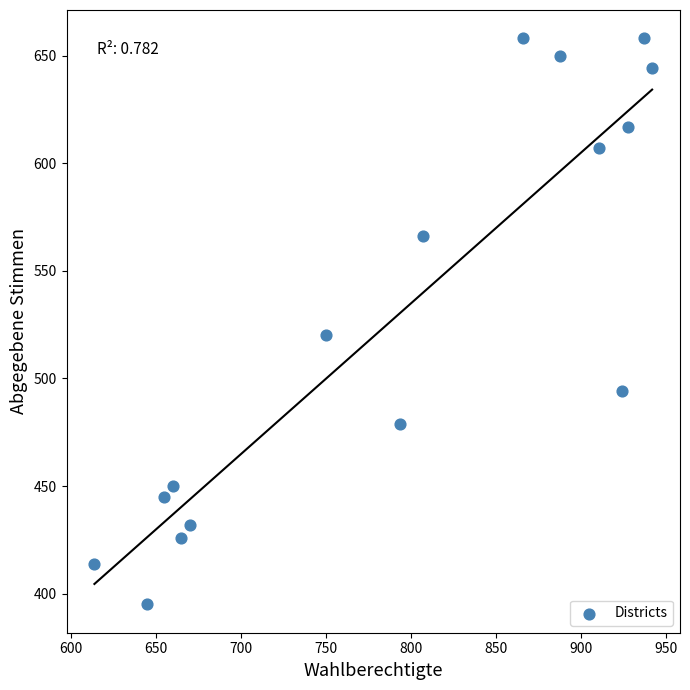

What is the range of Y values (max minus min)?

263